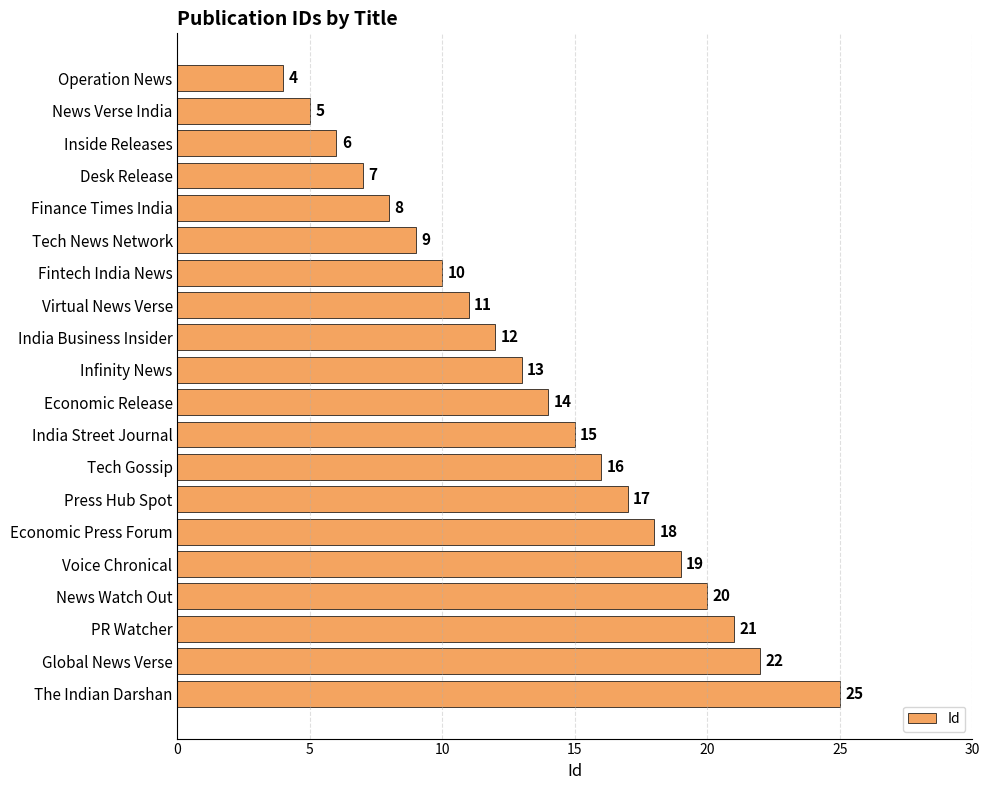

Reading bottom to top, transcribe all the data shown in this chart.

The Indian Darshan=25	Global News Verse=22	PR Watcher=21	News Watch Out=20	Voice Chronical=19	Economic Press Forum=18	Press Hub Spot=17	Tech Gossip=16	India Street Journal=15	Economic Release=14	Infinity News=13	India Business Insider=12	Virtual News Verse=11	Fintech India News=10	Tech News Network=9	Finance Times India=8	Desk Release=7	Inside Releases=6	News Verse India=5	Operation News=4